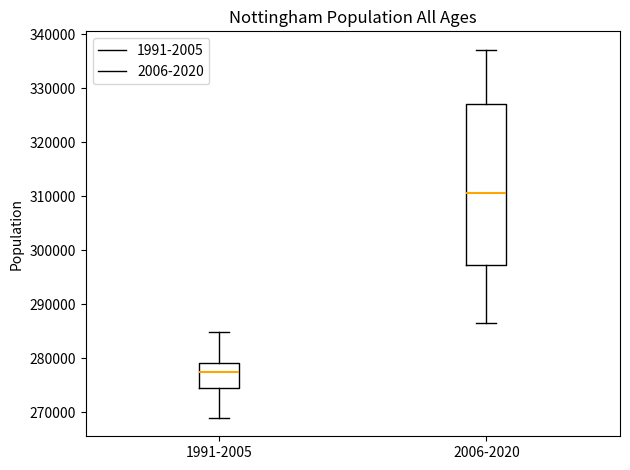

Comparing the boxes themselves (not the whiskers), which one is the tallest?

2006-2020